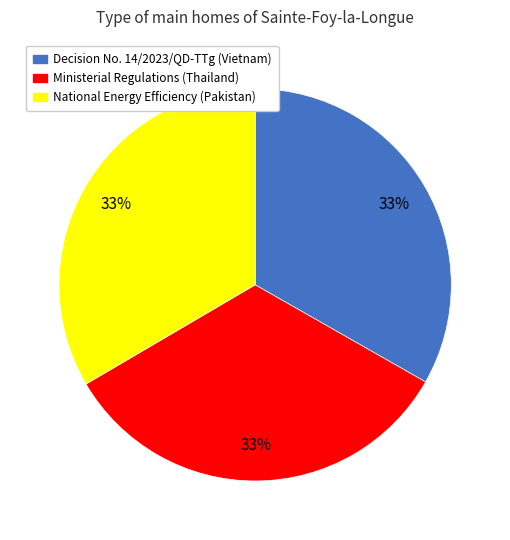

Is it true that Ministerial Regulations (Thailand) is 33% of the pie?

True